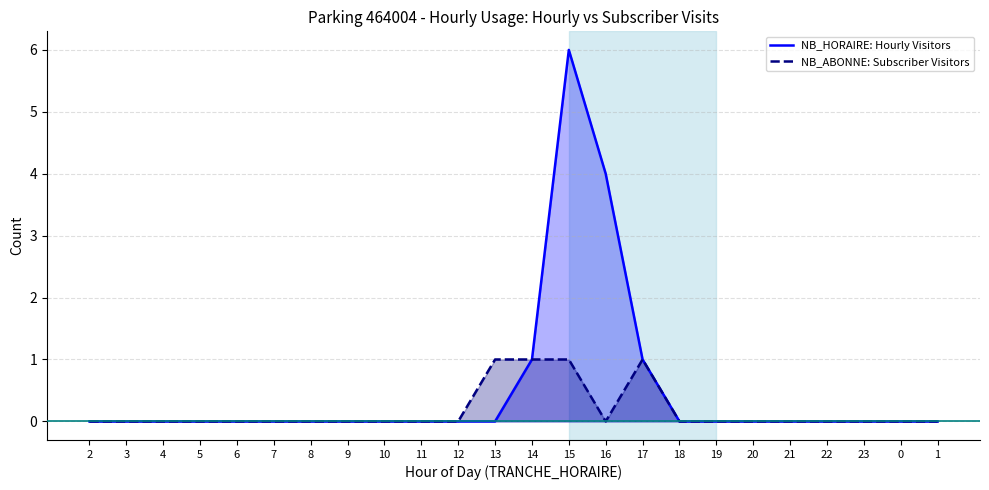

What is the label of the 15th point from the left?

16